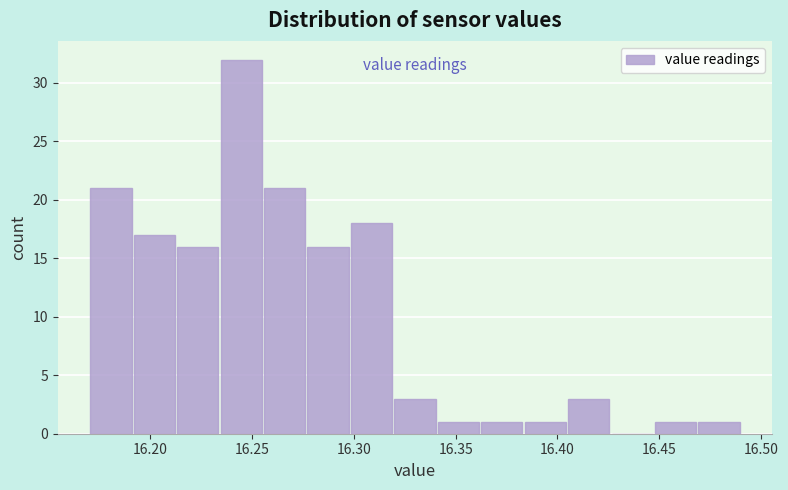

Reading left to right, transcribe this chart: for each bar, give the range it covers on the x-axis and its height. Neither the bar edges nor the heights are printed on the chart, so give them approximately, as read against the axes.

16.170 to 16.190: 21
16.190 to 16.215: 17
16.215 to 16.235: 16
16.235 to 16.255: 32
16.255 to 16.275: 21
16.275 to 16.300: 16
16.300 to 16.320: 18
16.320 to 16.340: 3
16.340 to 16.360: 1
16.360 to 16.385: 1
16.385 to 16.405: 1
16.405 to 16.425: 3
16.425 to 16.445: 0
16.445 to 16.470: 1
16.470 to 16.490: 1